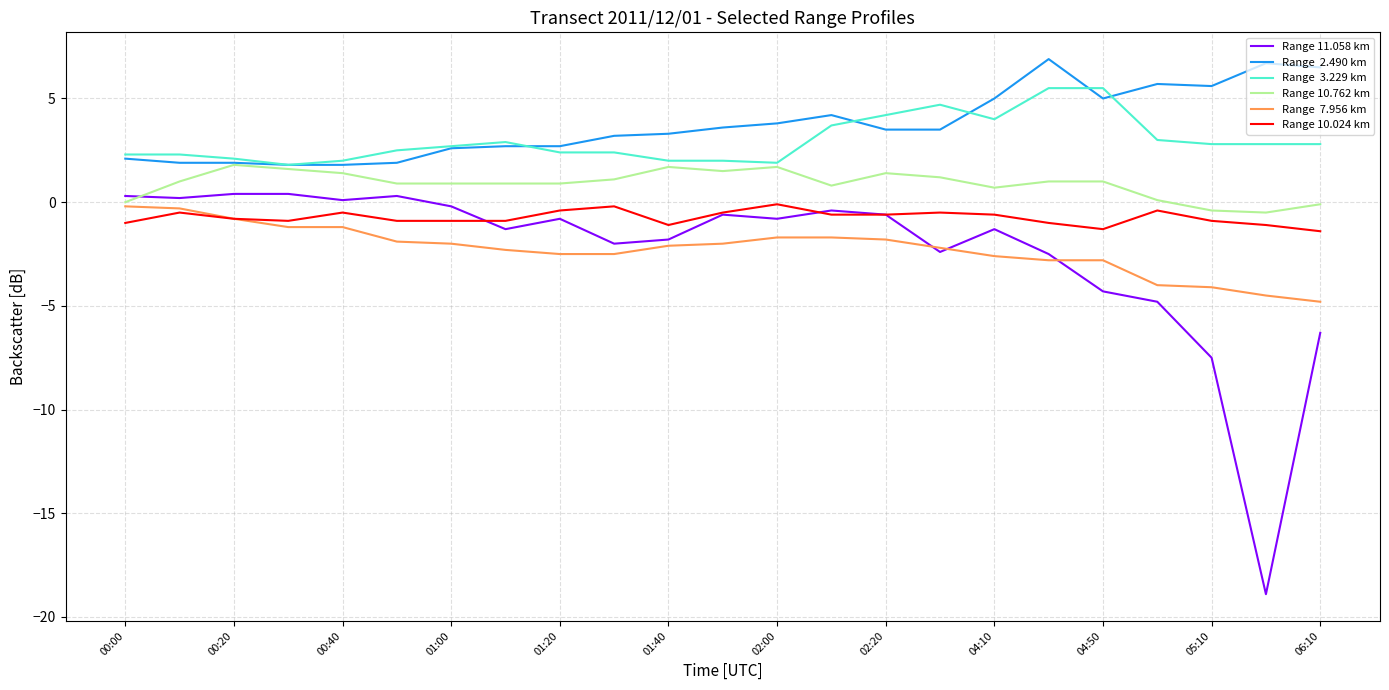

What is the smallest value displayed?

-18.9